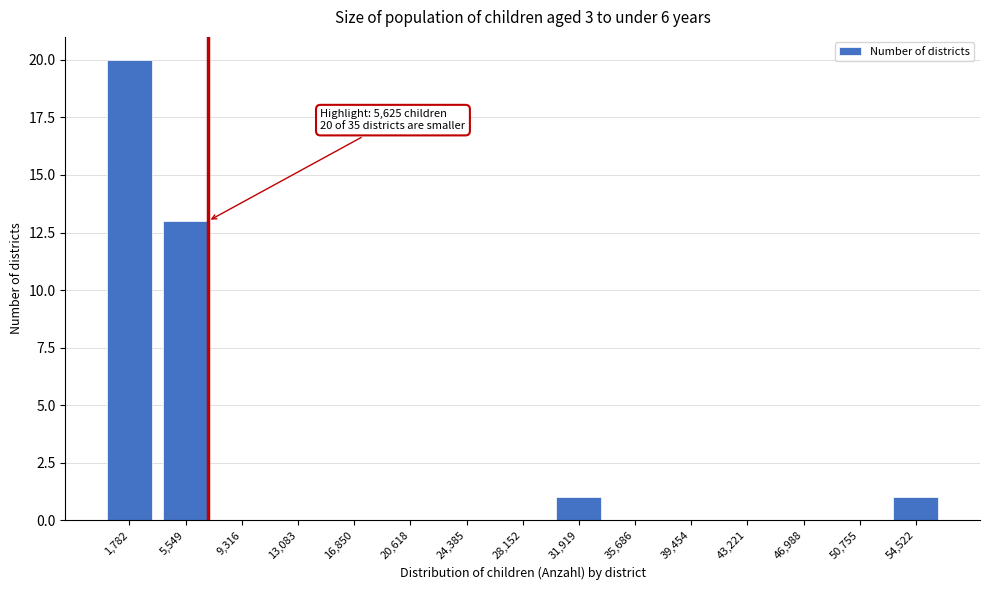

Reading left to right, transcribe all the data shown in this chart.

1,782=20	5,549=13	9,316=0	13,083=0	16,850=0	20,618=0	24,385=0	28,152=0	31,919=1	35,686=0	39,454=0	43,221=0	46,988=0	50,755=0	54,522=1